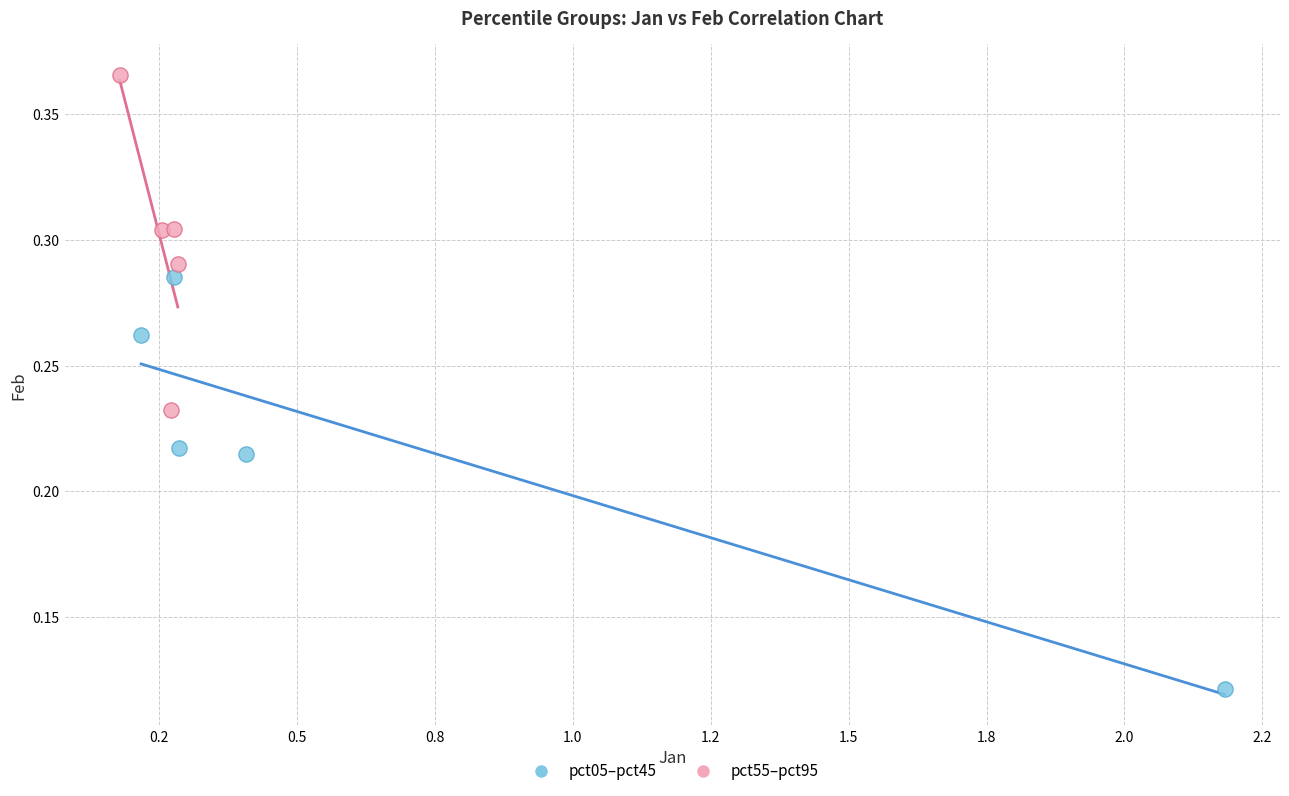

Which series reaches the minimum Y coordinate?

pct05–pct45